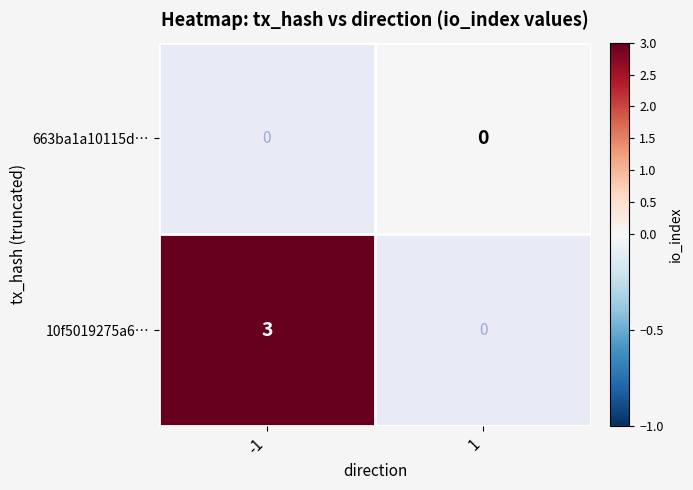

True or false: 10f5019275a6… has a value of 1 at -1.

False